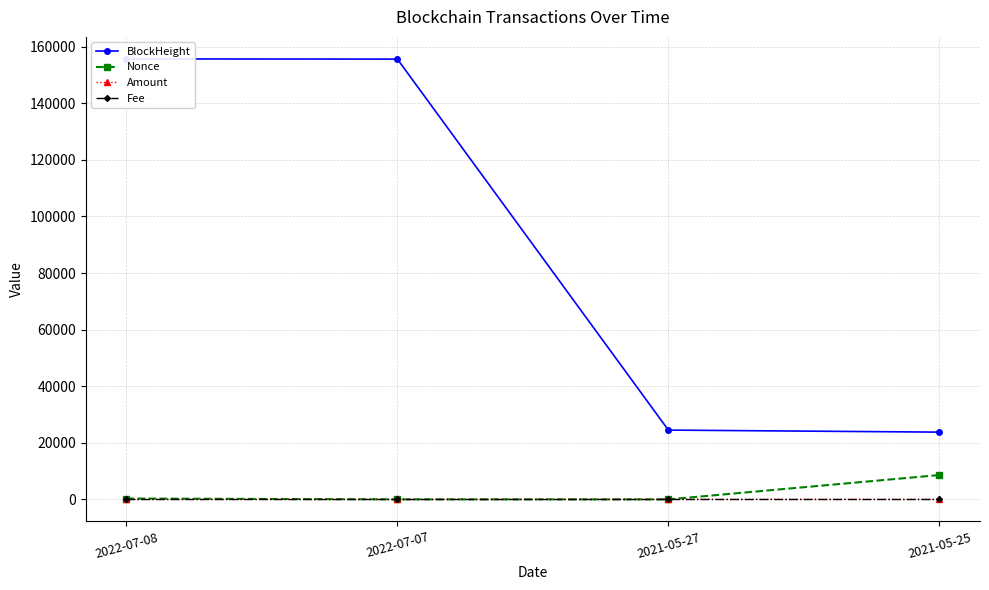

Which category has the lowest value across all series?

2021-05-27